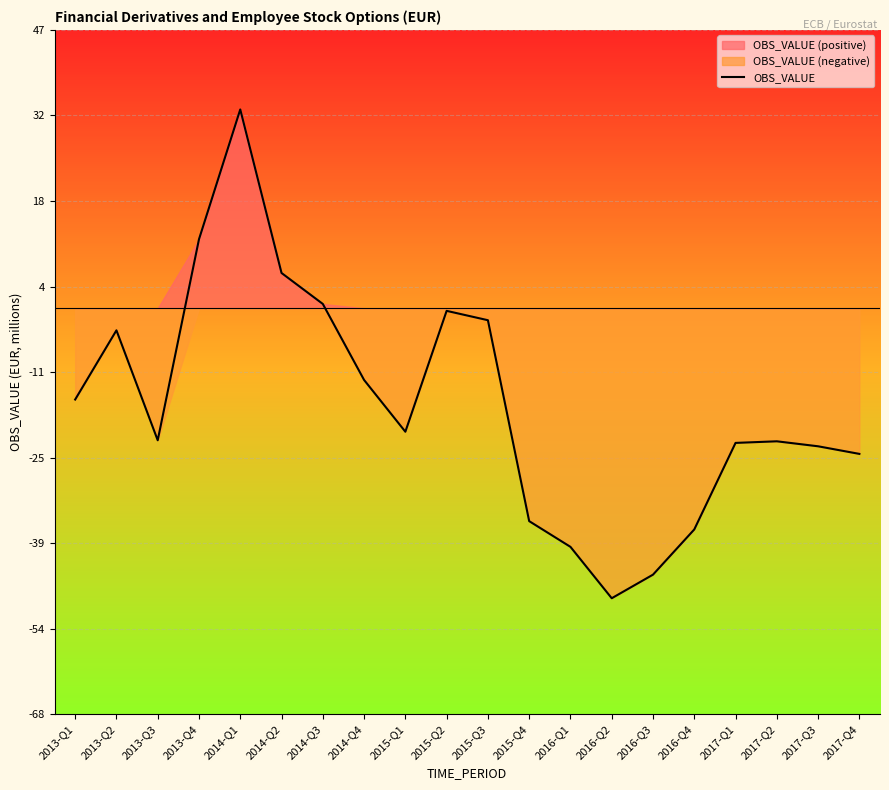

At which category does the data reach its first local peak?

2013-Q2